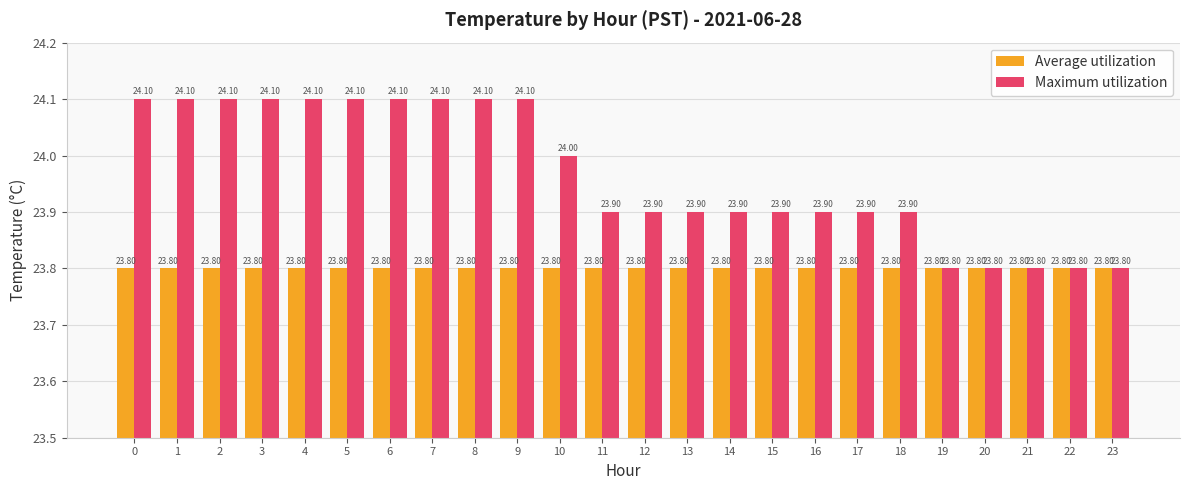

Rank the series by their maximum value, from highest to lowest.

Maximum utilization, Average utilization